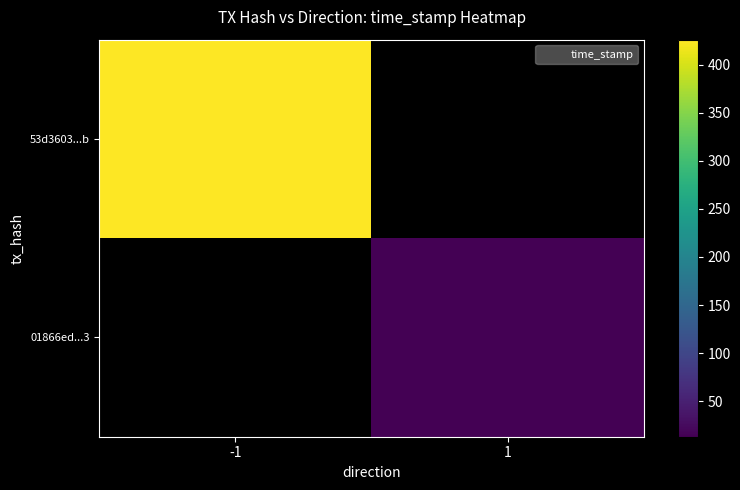

Which series has the largest total across all categories?

53d3603461bd2169feb55453daab217d285604b